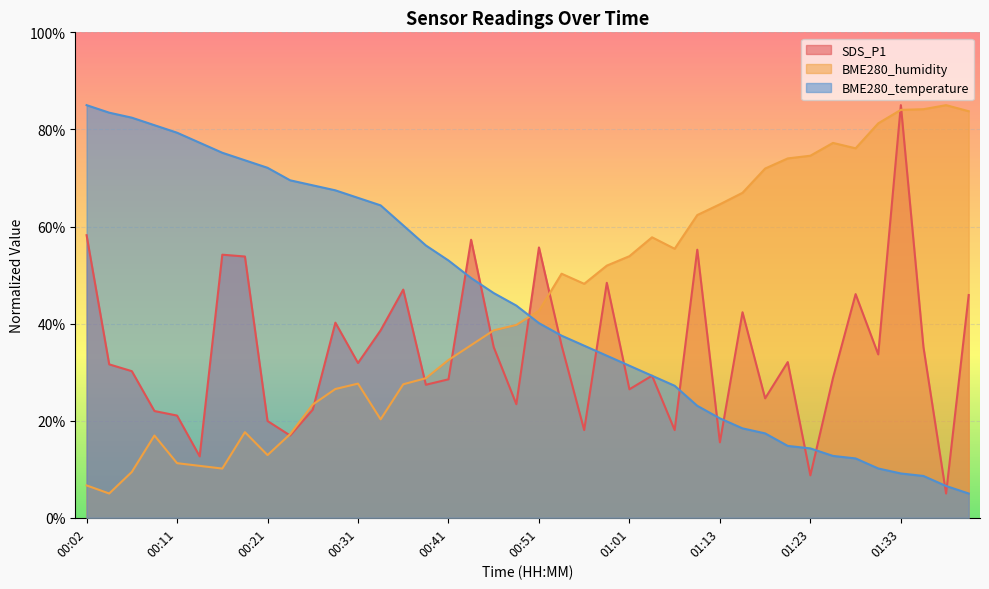

List the series in order of their peak value, highest first.

SDS_P1, BME280_humidity, BME280_temperature